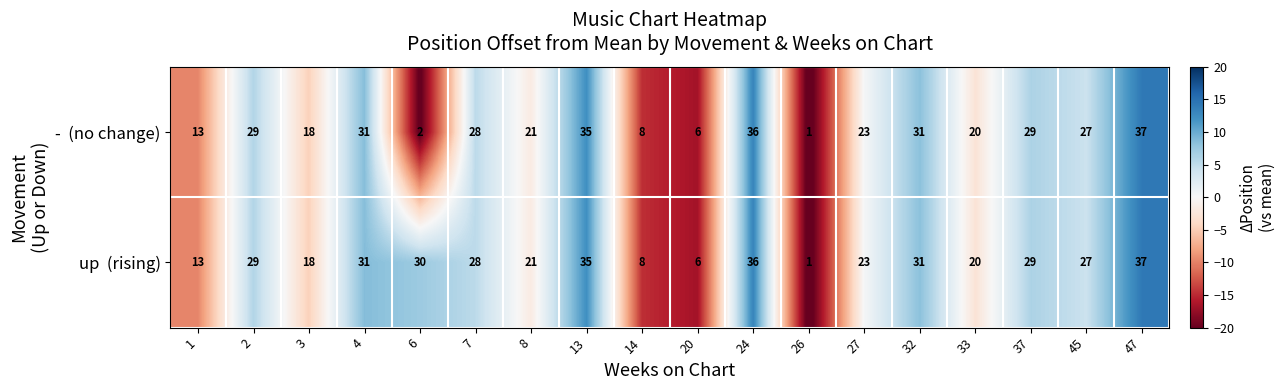

What is the greatest value displayed?

37